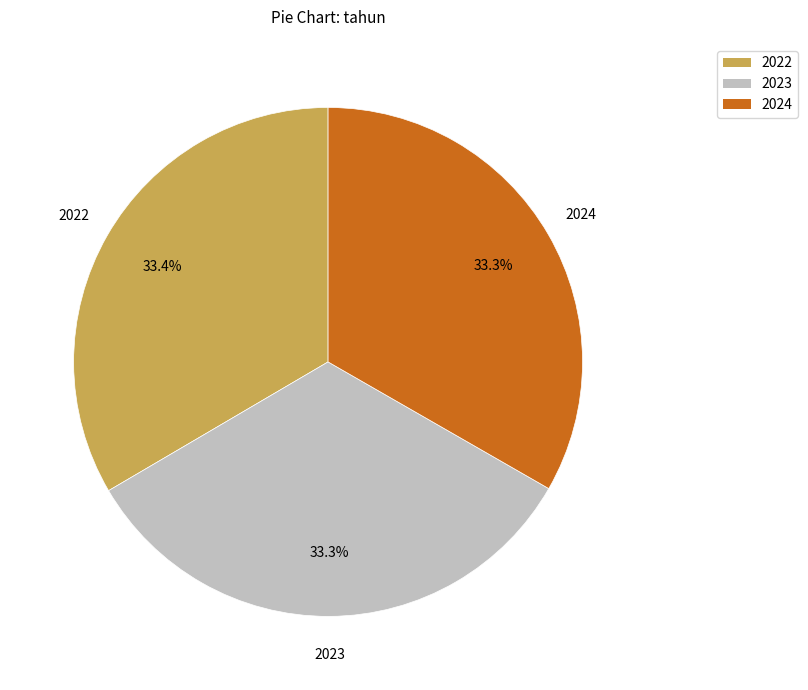

What percentage is NOT represented by 2024?

66.7%